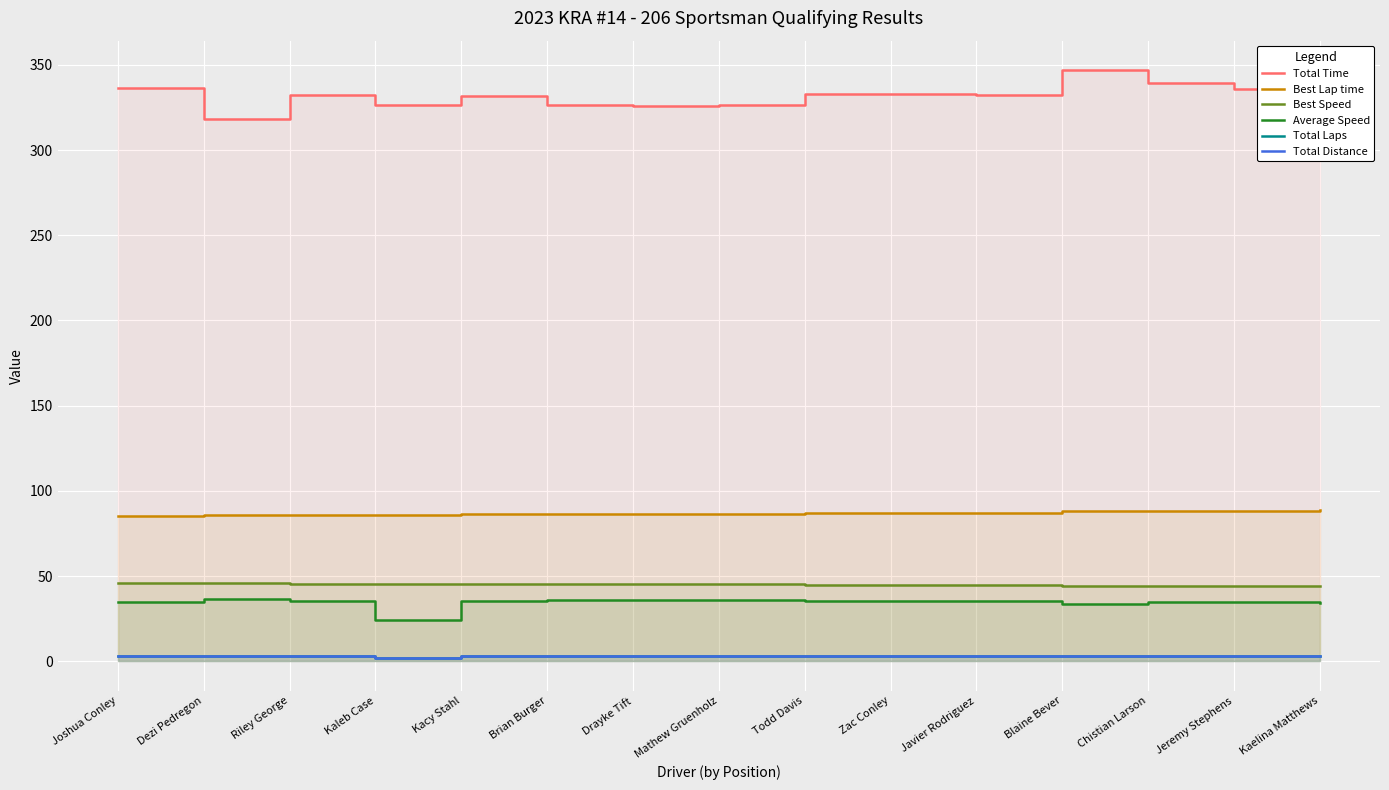

What is the label of the 2nd point from the left?

Dezi Pedregon